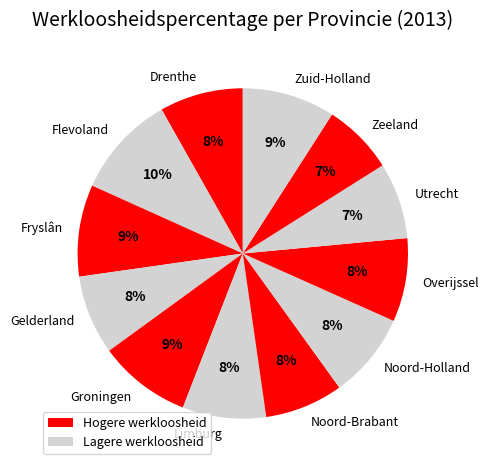

To the nearest percent, what is the difference between the Noord-Brabant and Flevoland slice percentages?

2%